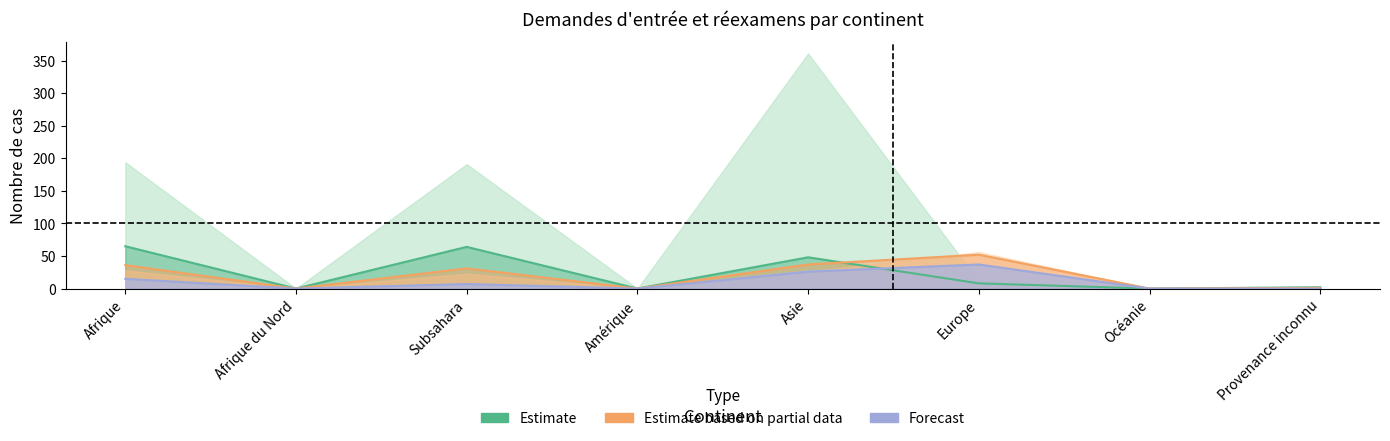

What is the total value across all series at Provenance inconnu?

3